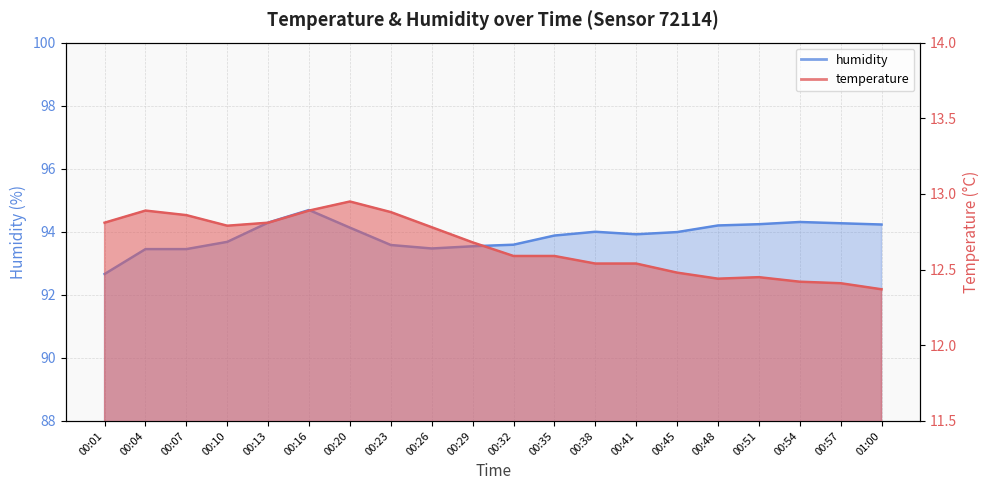

Which category has the highest value across all series?

00:16